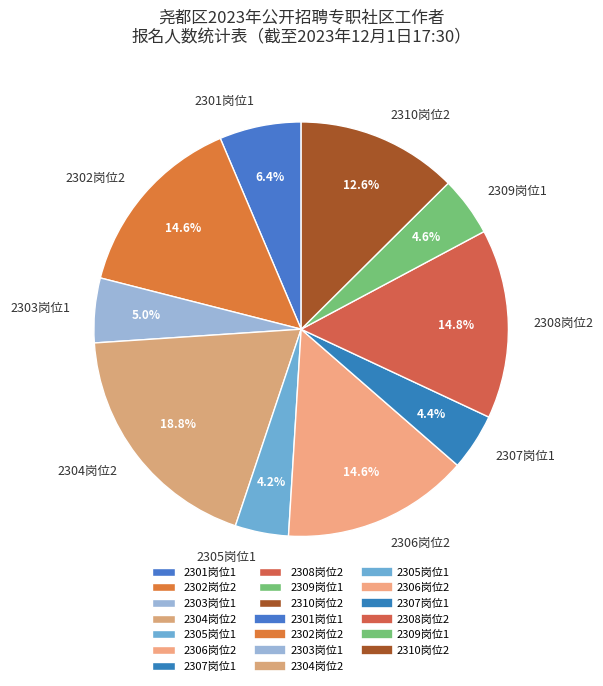

What is the ratio of the value at 2303岗位1 to the value at 2309岗位1?

1.1